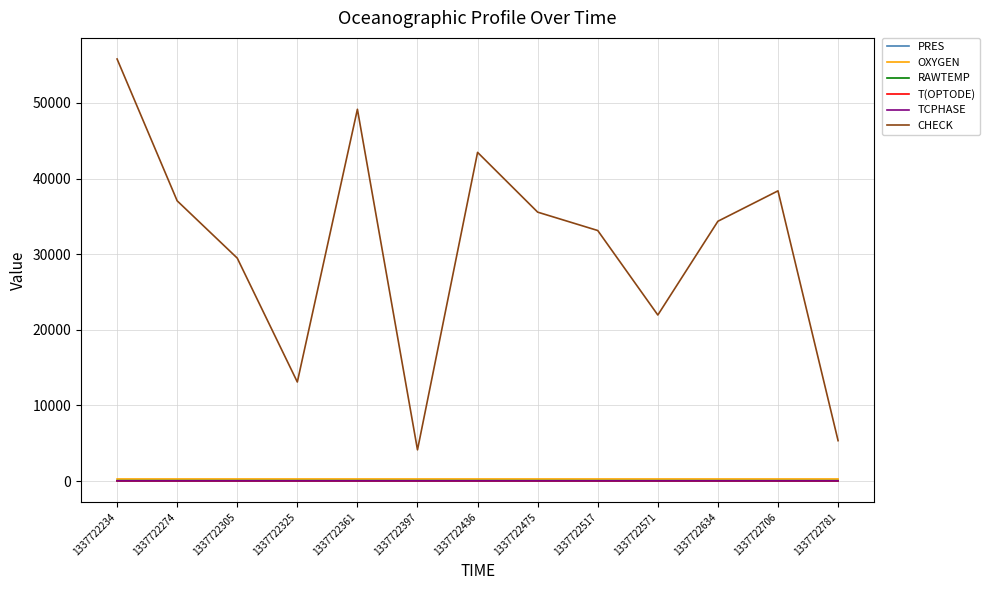

The PRES series shows 4.9 at 1337722634. True or false?

True